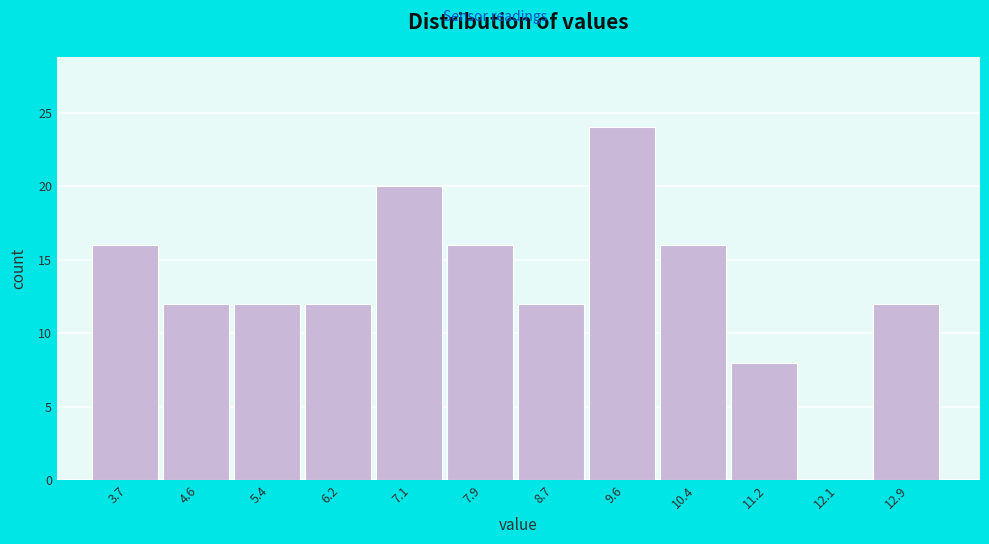

Over which range of the x-axis is the bar tallest?

9.1 to 10.0